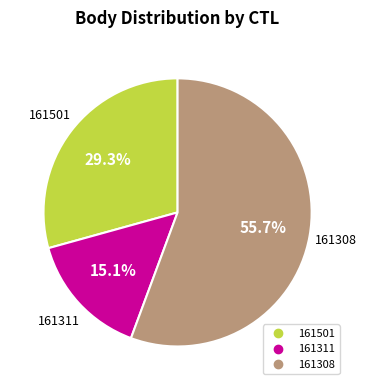

Which has a higher value, 161308 or 161501?

161308